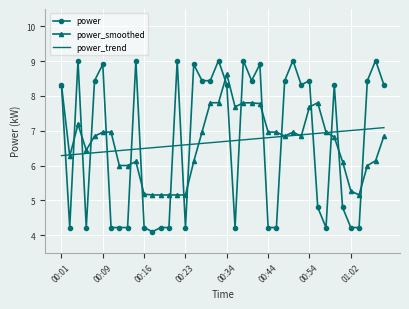

Which series has the largest range (max minus min)?

power